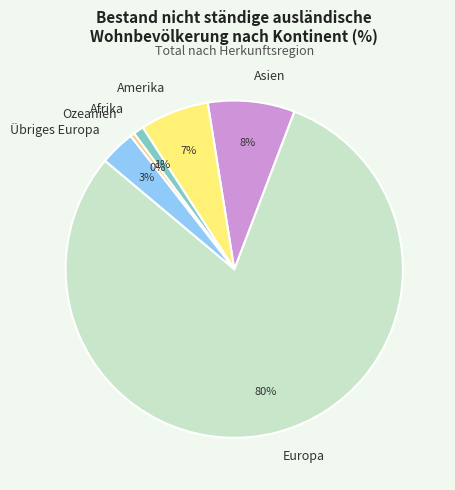

Rank the categories by value from highest to lowest.

Europa, Asien, Amerika, Übriges Europa, Afrika, Ozeanien